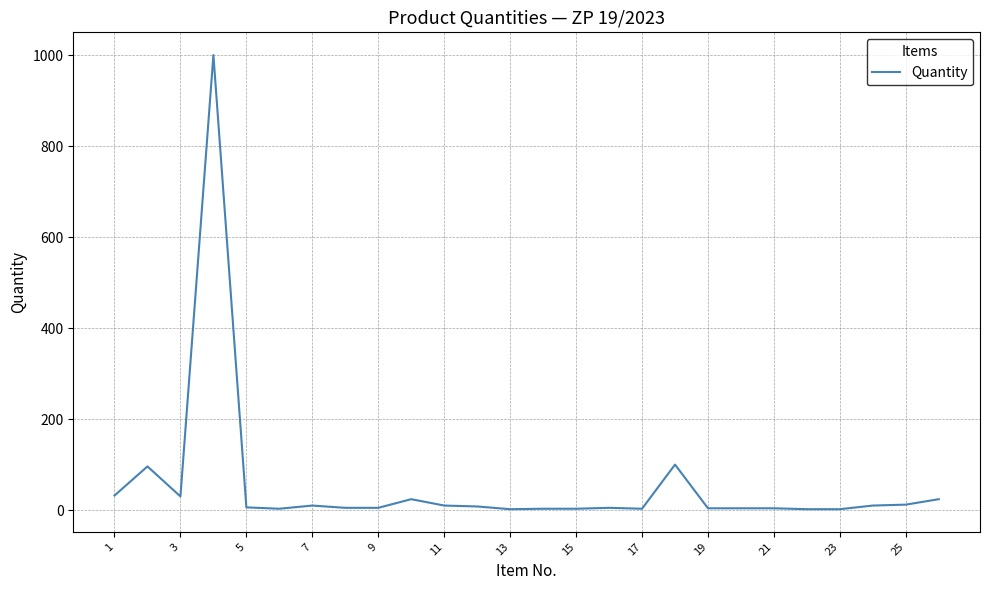

What is the difference between the maximum and minimum values?

998